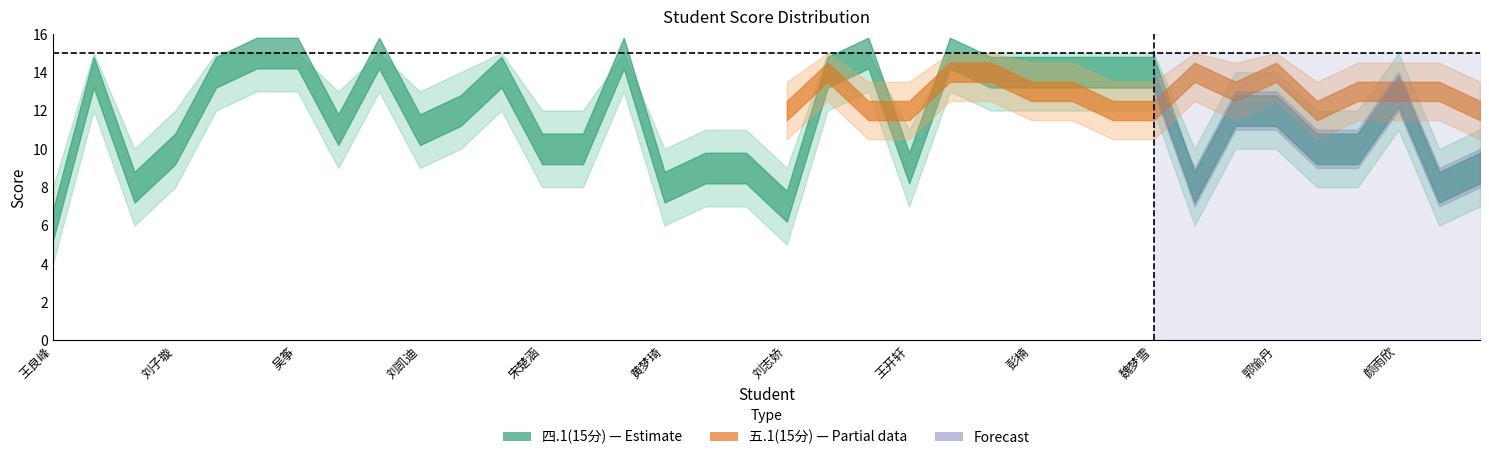

What is the difference between the maximum and minimum values in the 五.1(15分) series?

2